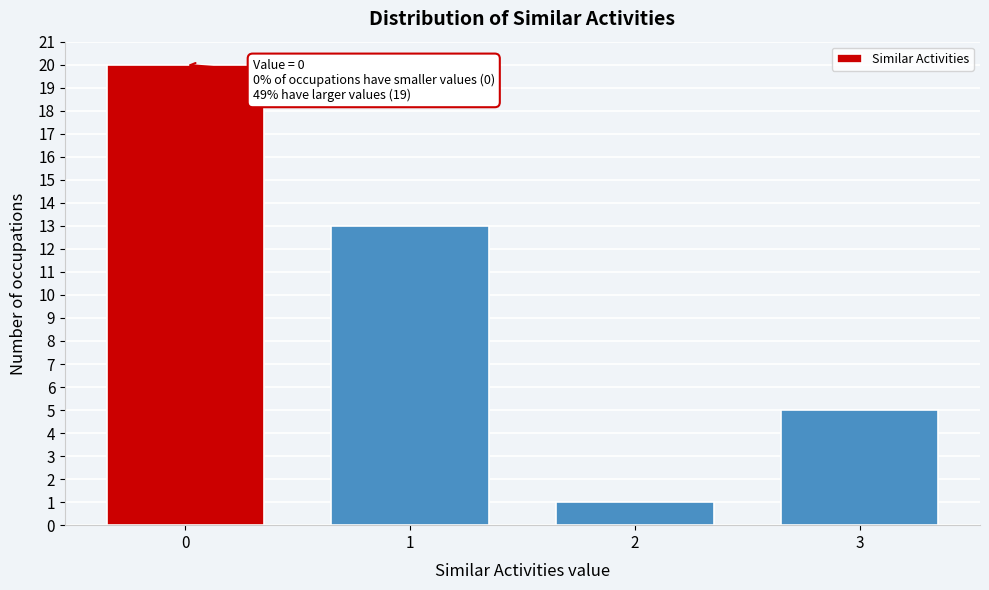

Reading left to right, extract all data points from this chart.

0=20	1=13	2=1	3=5